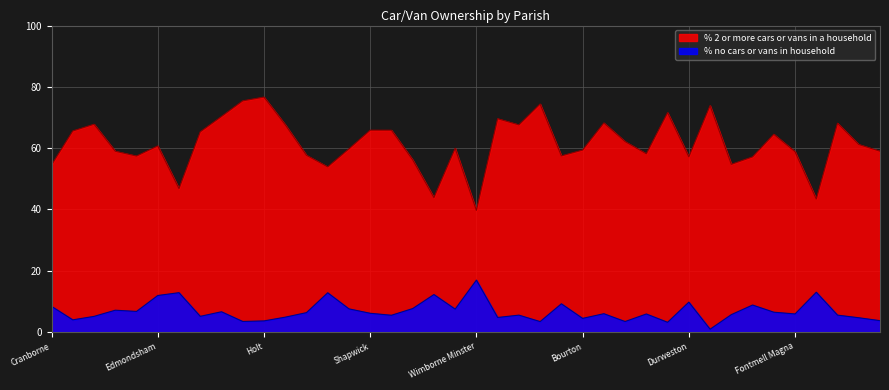

Rank the categories by % 2 or more cars or vans in a household value from highest to lowest.

Holt, Hinton, Woodlands, East Orchard, Compton Abbas, Gussage St. Michael, Wimborne St. Giles, Buckhorn Weston, Glanvilles Wootton, Chalbury, Horton, Witchampton, Shapwick, Sturminster Marshall, Alderholt, Gussage All Saints, Fifehead Neville, Cann, Hazelbury Bryan, Edmondsham, West Parley, St. Leonards and St. Ives, Bourton, Hilton, Colehill, Fontmell Magna, Charlton Marshall, Crichel, Ashmore, Corfe Mullen, Durweston, Farnham, Verwood, East Stour, Cranborne, Pamphill, Ferndown Town, West Moors, Gillingham, Wimborne Minster